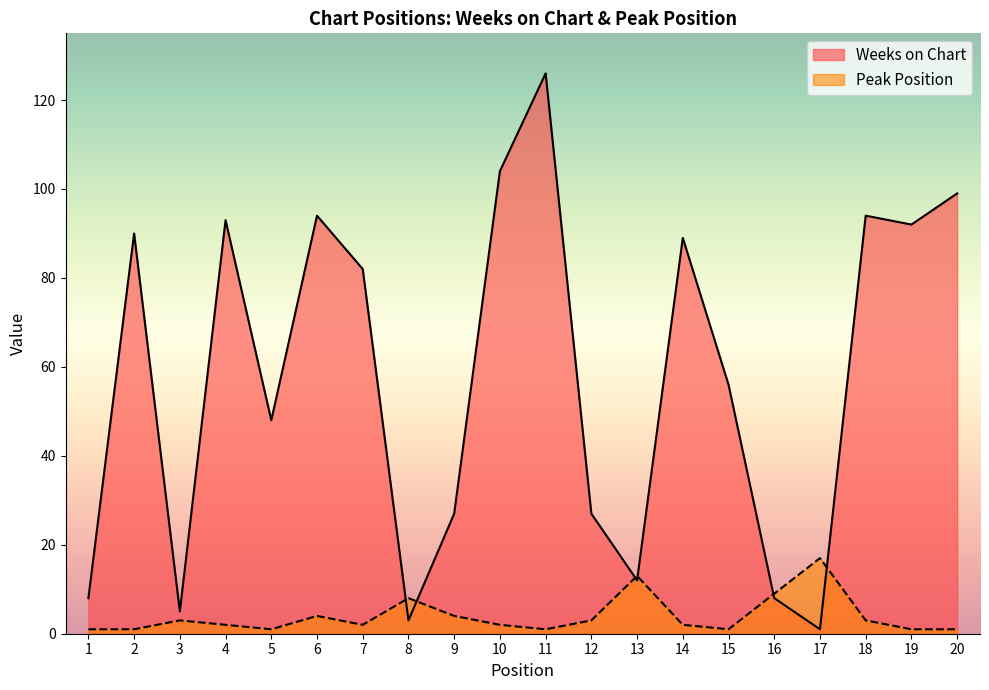

At how many categories does at least one series exceed 112?

1